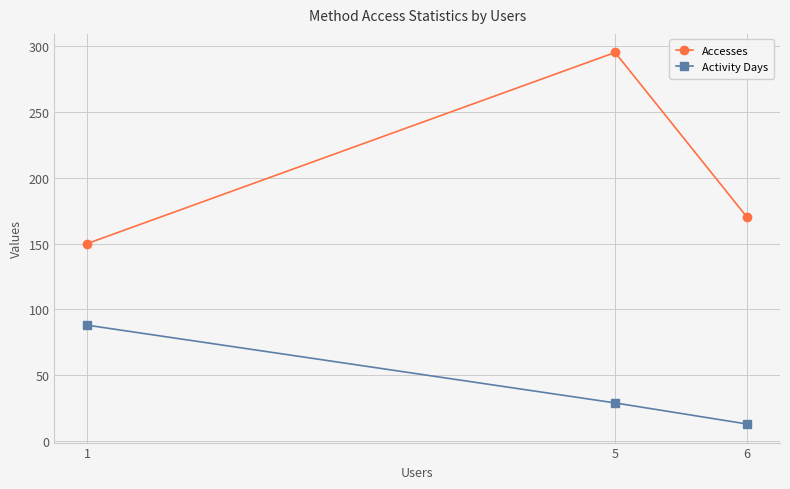

At which category is the sum across all series the highest?

5